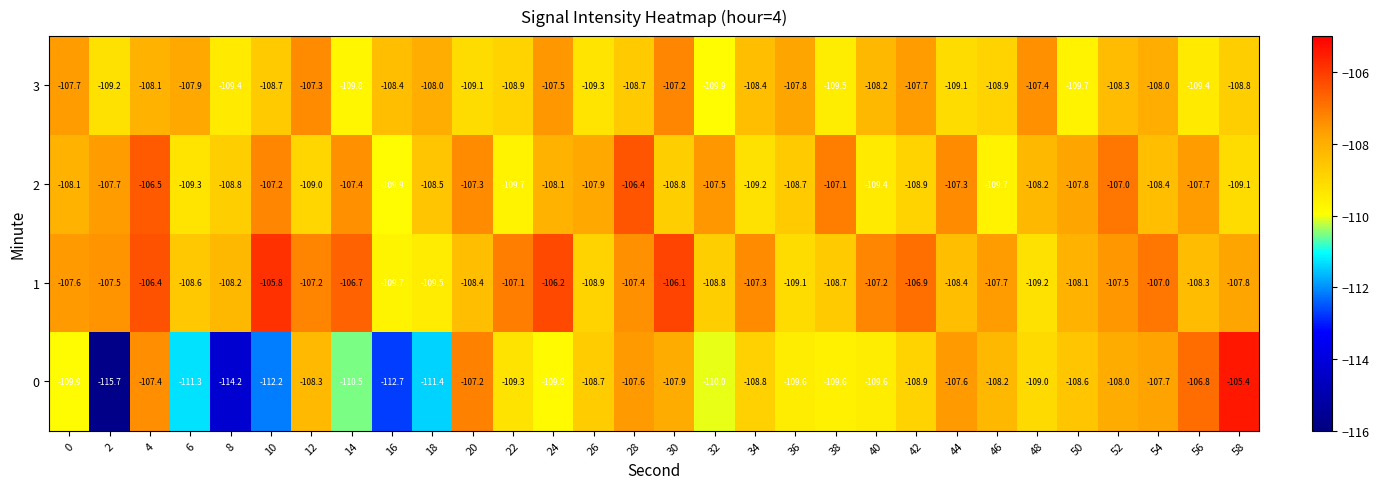

What is the approximate value of 3 at 4?

-108.1